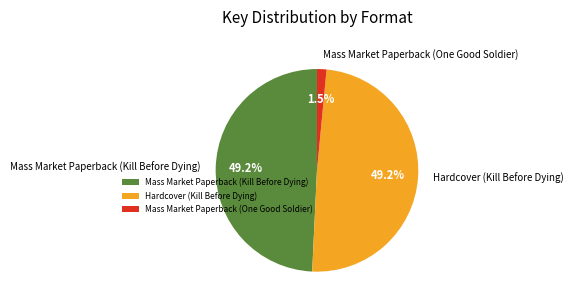

How many segments does this pie chart have?

3